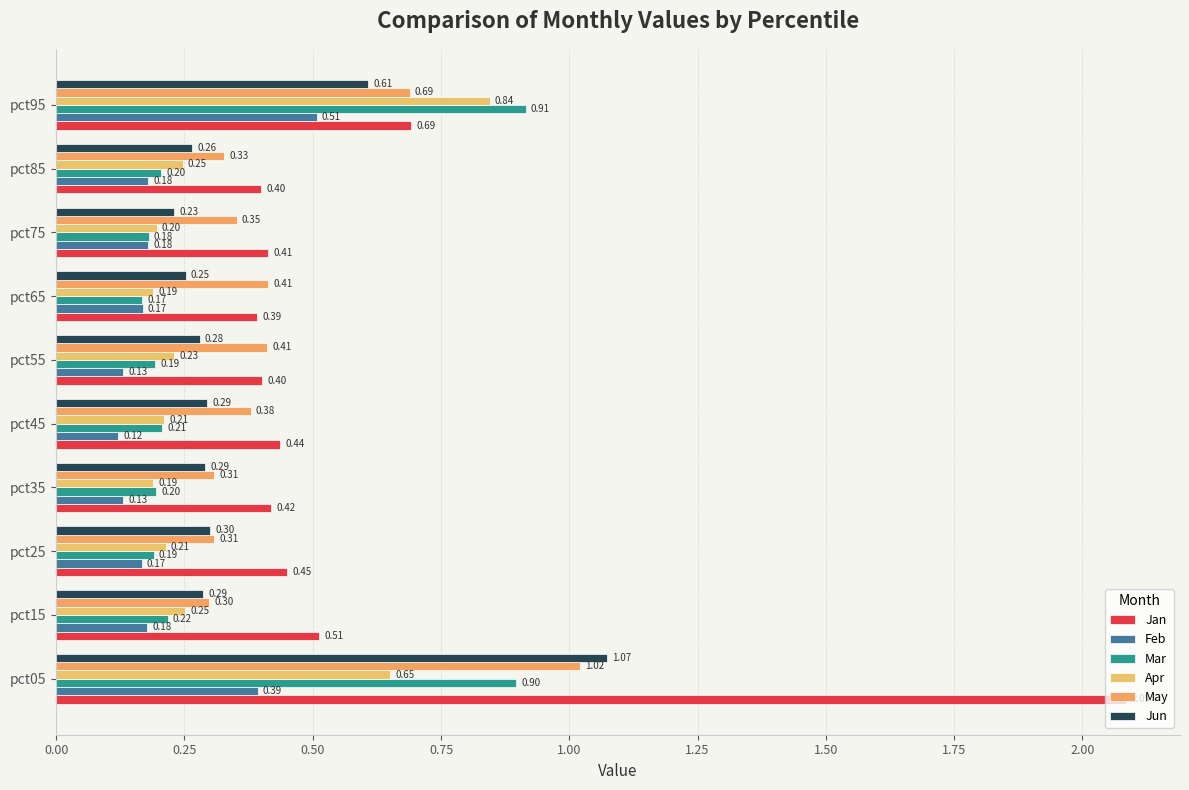

At which label does Feb reach its peak?

pct95